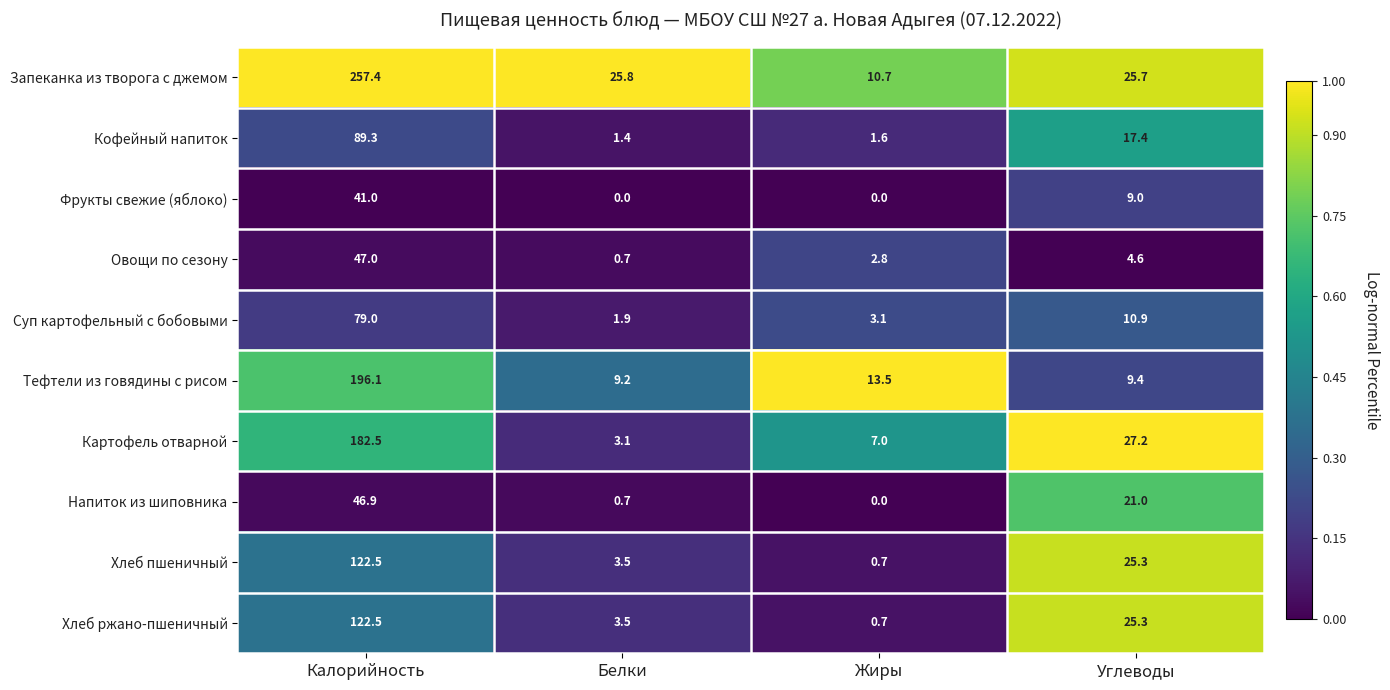

At which category is the sum across all series the highest?

Калорийность